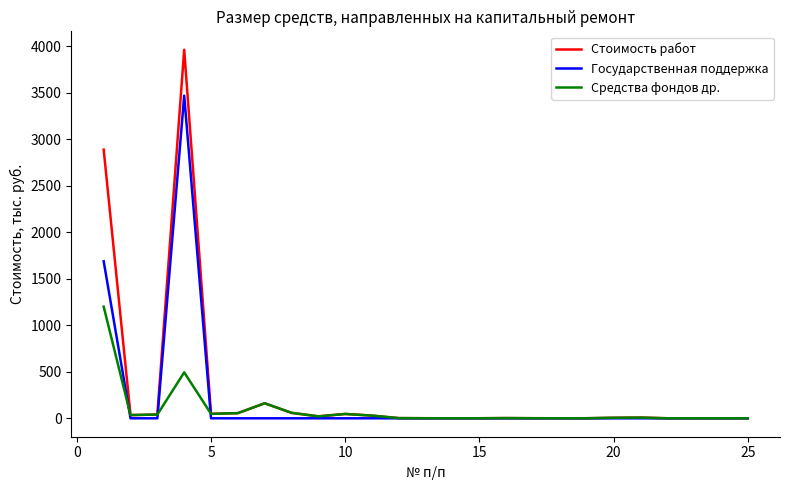

Which series has the largest total across all categories?

Стоимость работ